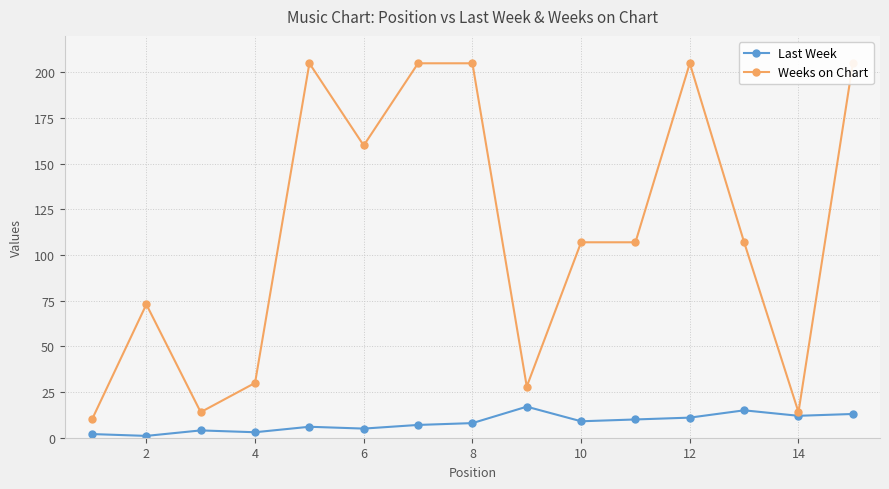

True or false: Last Week has a value of 12 at 14.

True